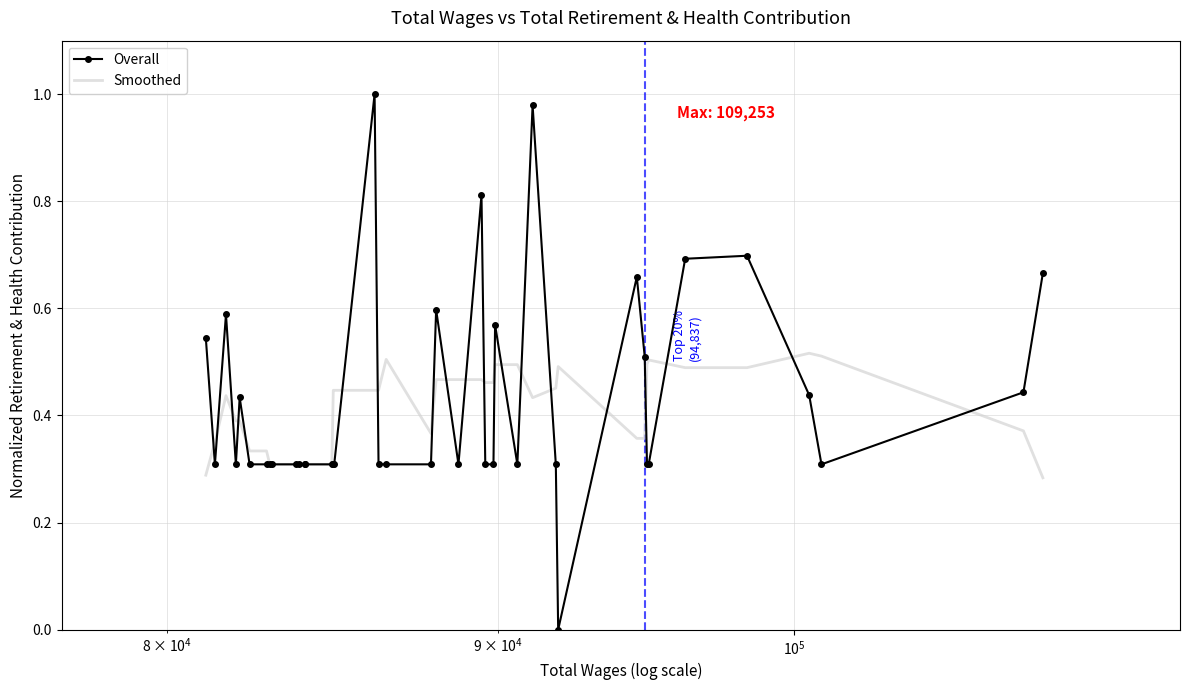

List the series in order of their peak value, highest first.

Overall, Smoothed